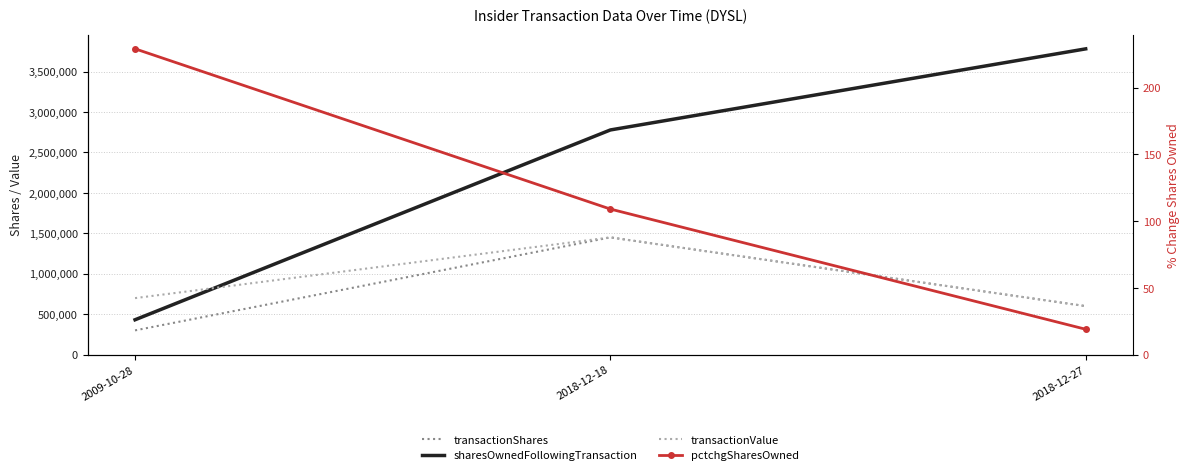

What is the difference between the pctchgSharesOwned values at 2018-12-18 and 2018-12-27?

90